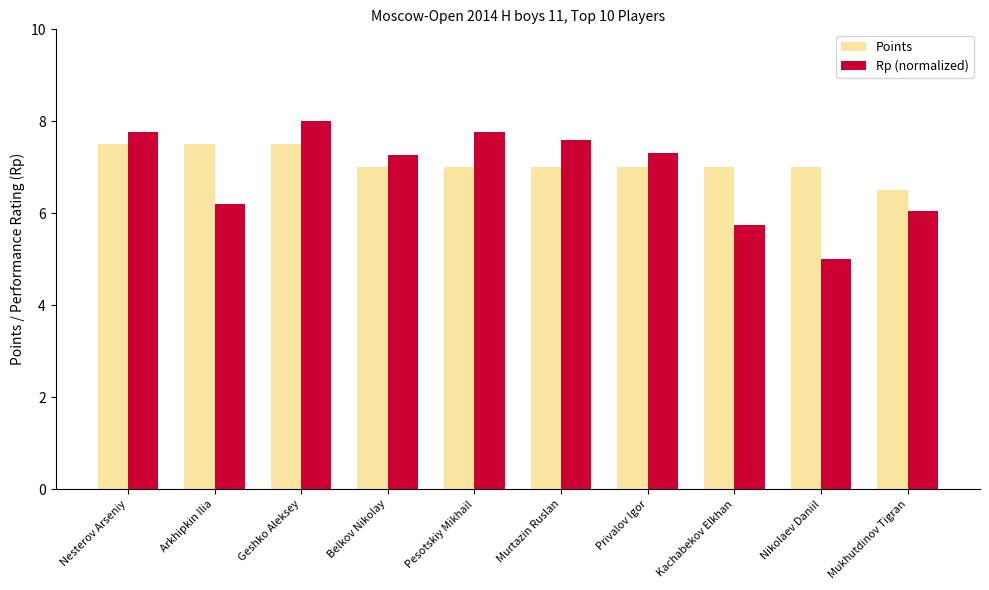

What is the highest value of the Points series?

7.5